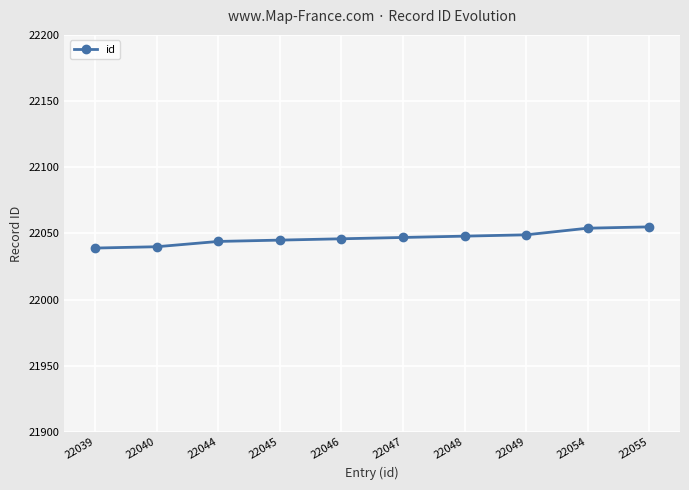

What is the ratio of the value at 22046 to the value at 22049?

1.0